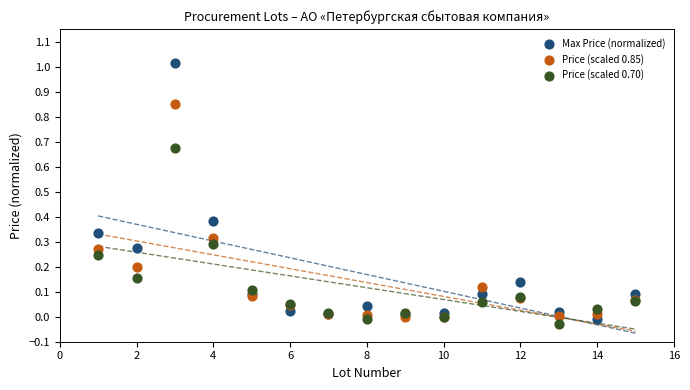

Which series reaches the maximum Y coordinate?

Max Price (normalized)